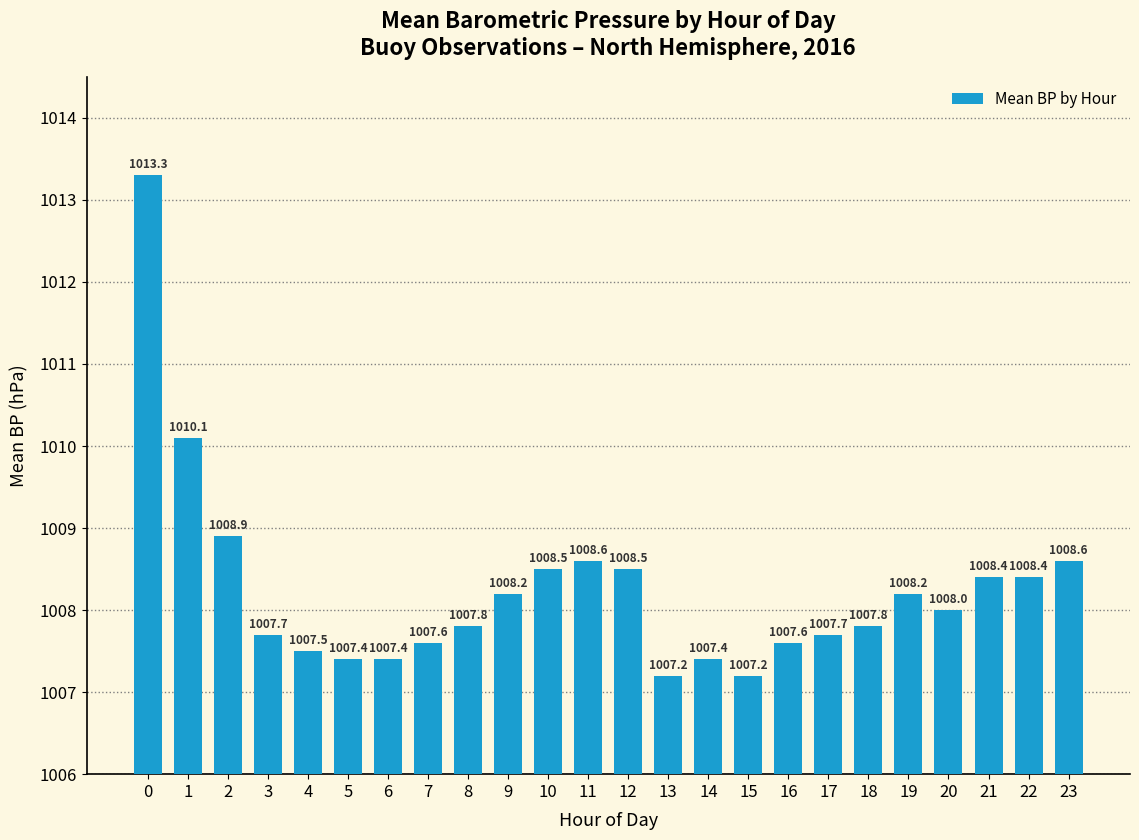

What value does the data have at 18?

1007.8